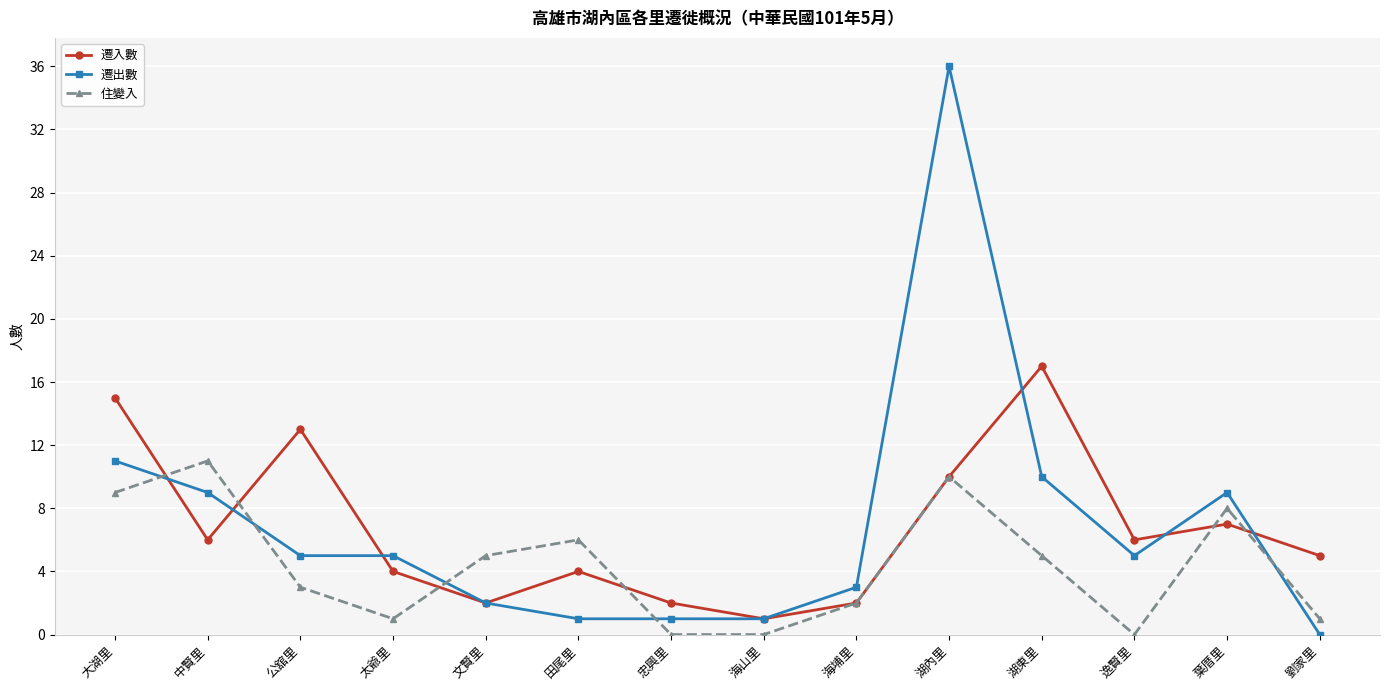

The 遷入數 series shows 5 at 劉家里. True or false?

True